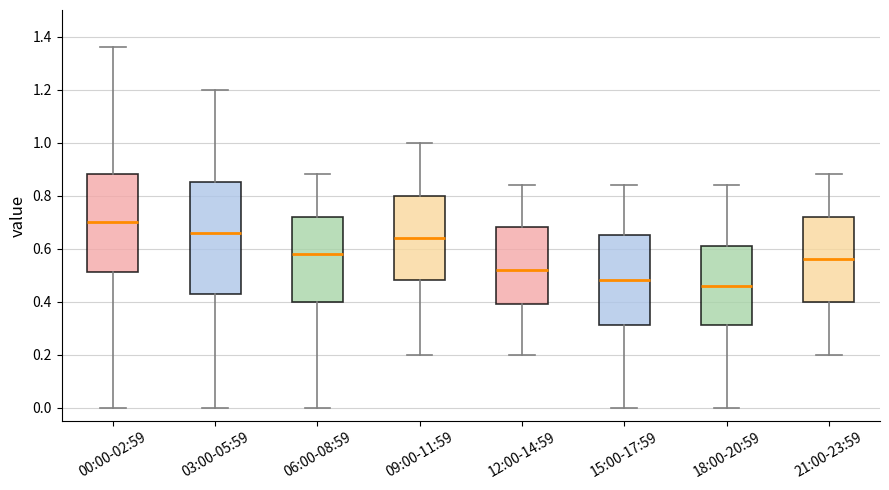

Reading left to right, read every box against the y-axis: the position of its median line, the range the box covers, and the ends of its whiskers. The values are not printed on the chart, so give them approximately, as read against the axis.

00:00-02:59: median 0.70, box 0.52 to 0.88, whiskers 0.00 to 1.36
03:00-05:59: median 0.66, box 0.44 to 0.86, whiskers 0.00 to 1.20
06:00-08:59: median 0.58, box 0.40 to 0.72, whiskers 0.00 to 0.88
09:00-11:59: median 0.64, box 0.48 to 0.80, whiskers 0.20 to 1.00
12:00-14:59: median 0.52, box 0.40 to 0.68, whiskers 0.20 to 0.84
15:00-17:59: median 0.48, box 0.32 to 0.66, whiskers 0.00 to 0.84
18:00-20:59: median 0.46, box 0.32 to 0.62, whiskers 0.00 to 0.84
21:00-23:59: median 0.56, box 0.40 to 0.72, whiskers 0.20 to 0.88